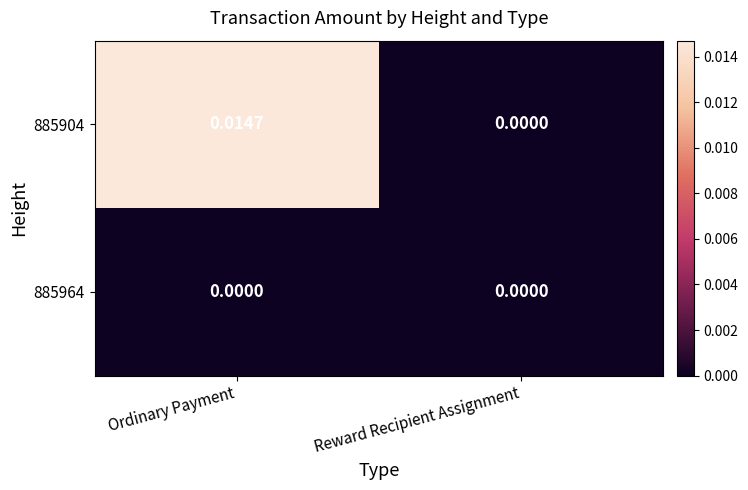

List the series in order of their peak value, highest first.

885904, 885964